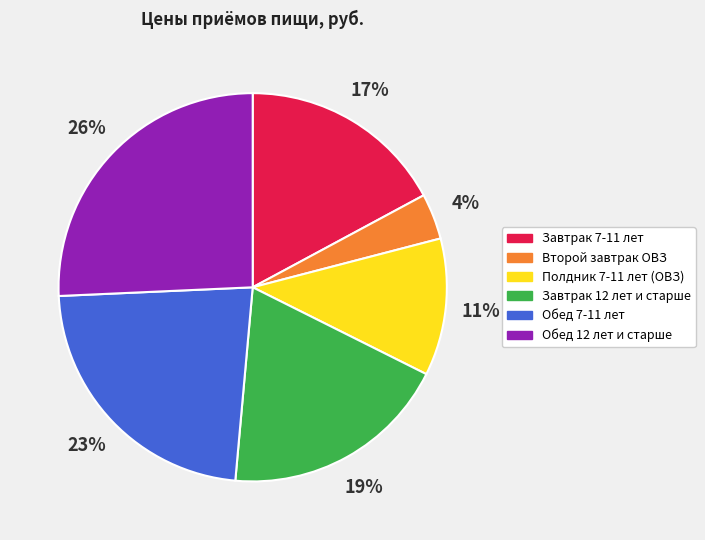

Count the number of slices in the pie.

6